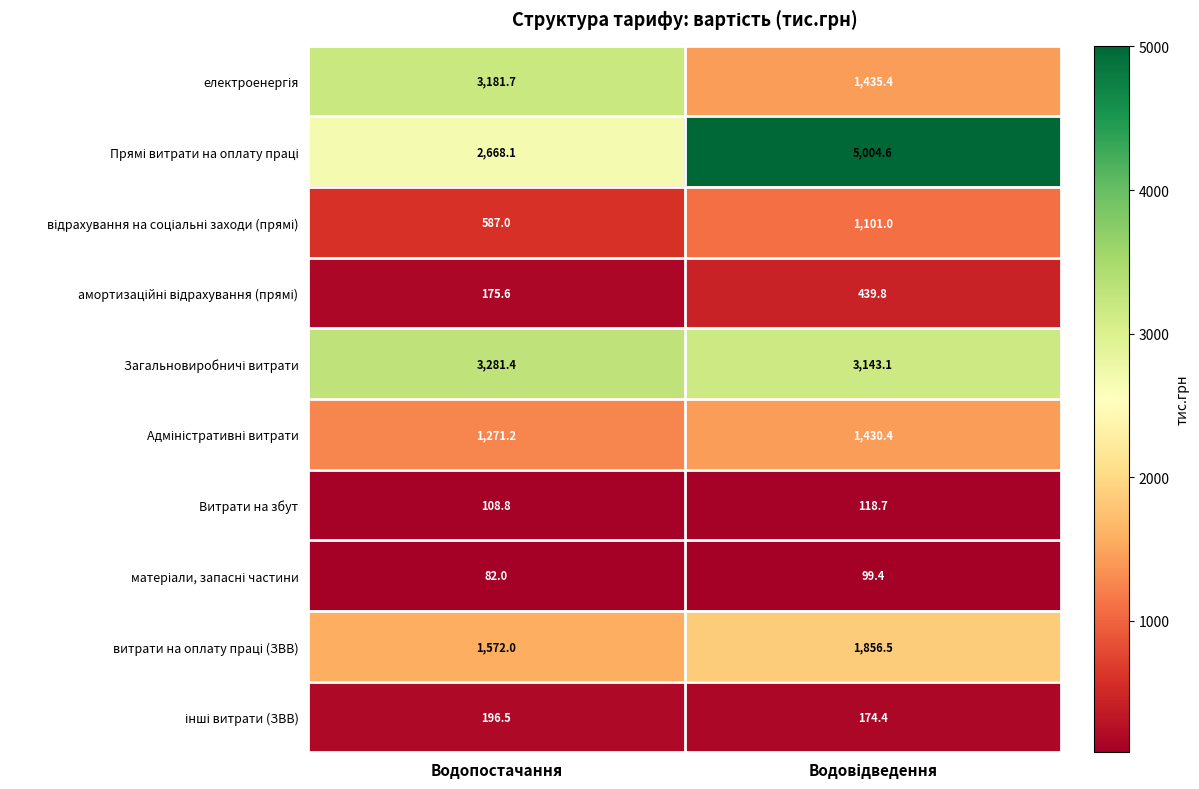

Where is Витрати на збут nearest to the value 113?

Водопостачання